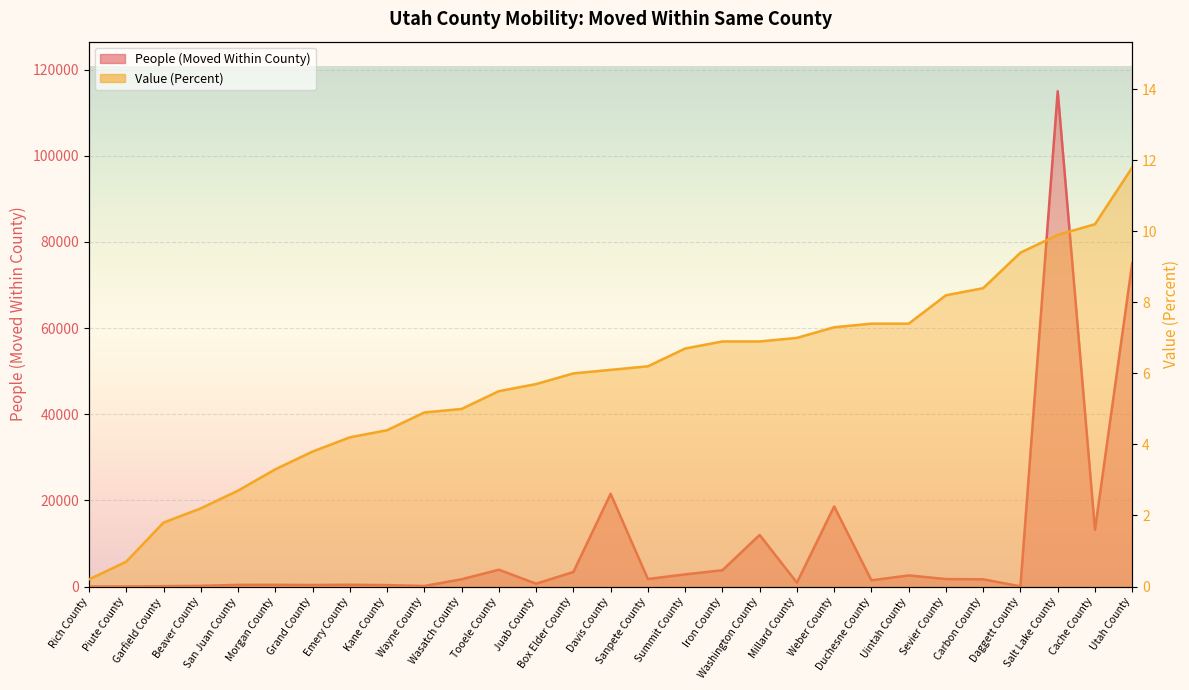

What is the smallest value displayed?

0.2